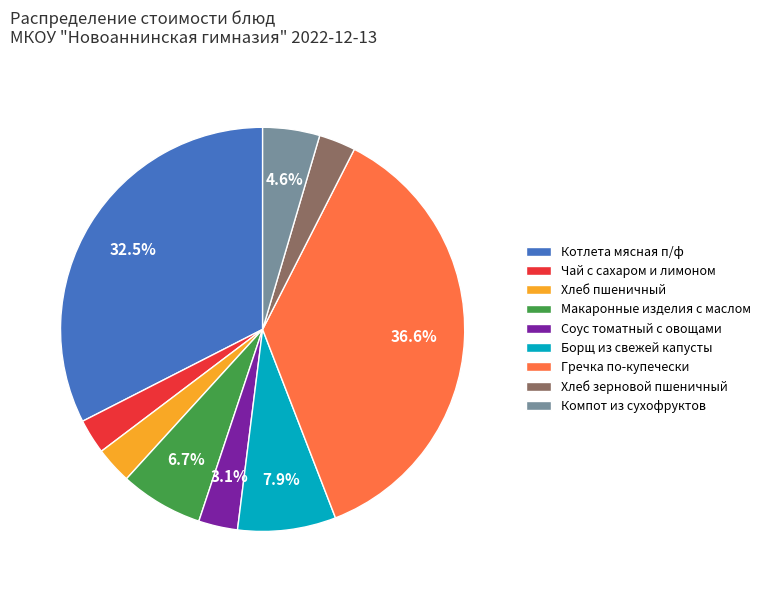

To the nearest percent, what is the combined percentage of Хлеб пшеничный and Котлета мясная п/ф?

35%